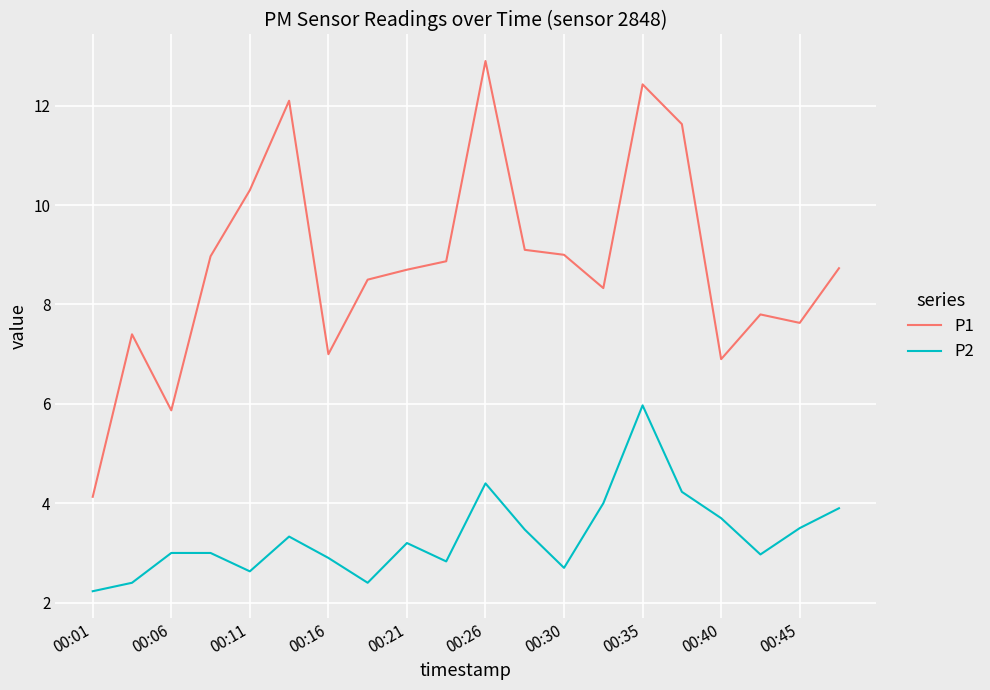

What is the greatest value displayed?

12.9